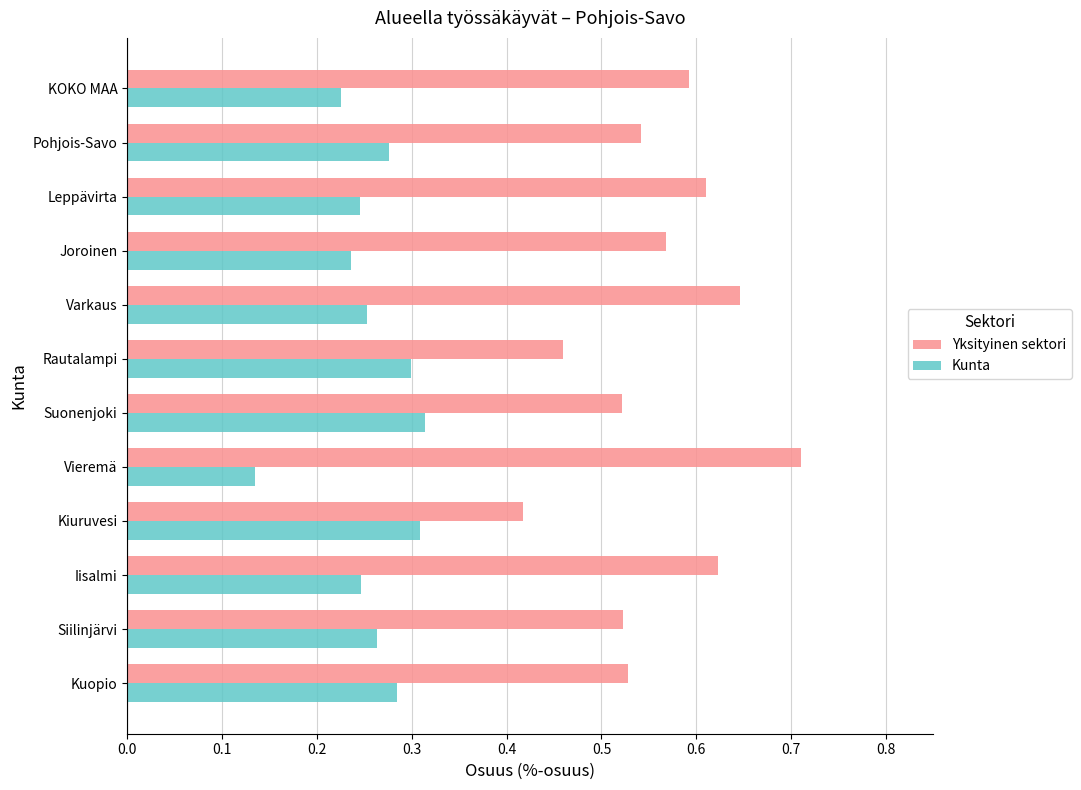

Is the value of Yksityinen sektori at Leppävirta greater than the value of Kunta at Vieremä?

Yes